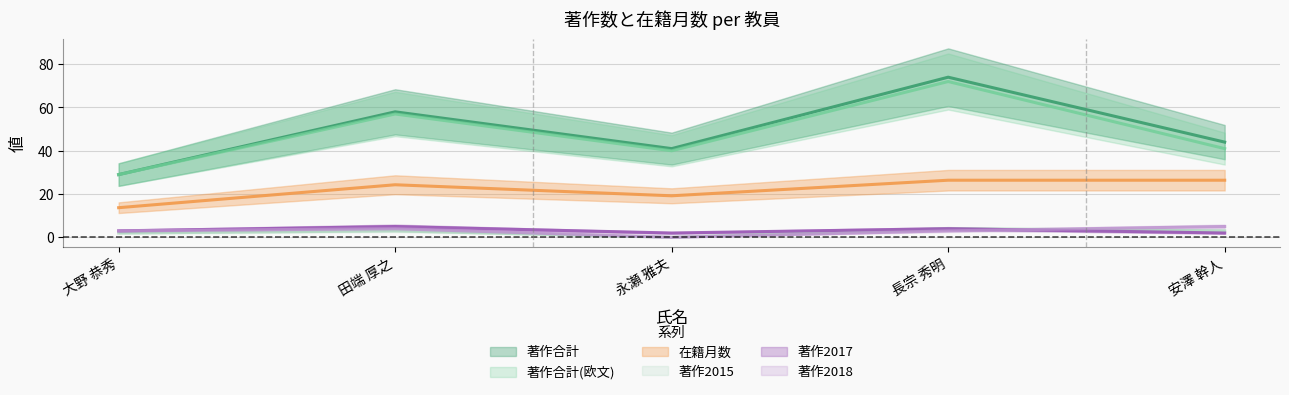

How many data points in 著作合計 are above 44?

2